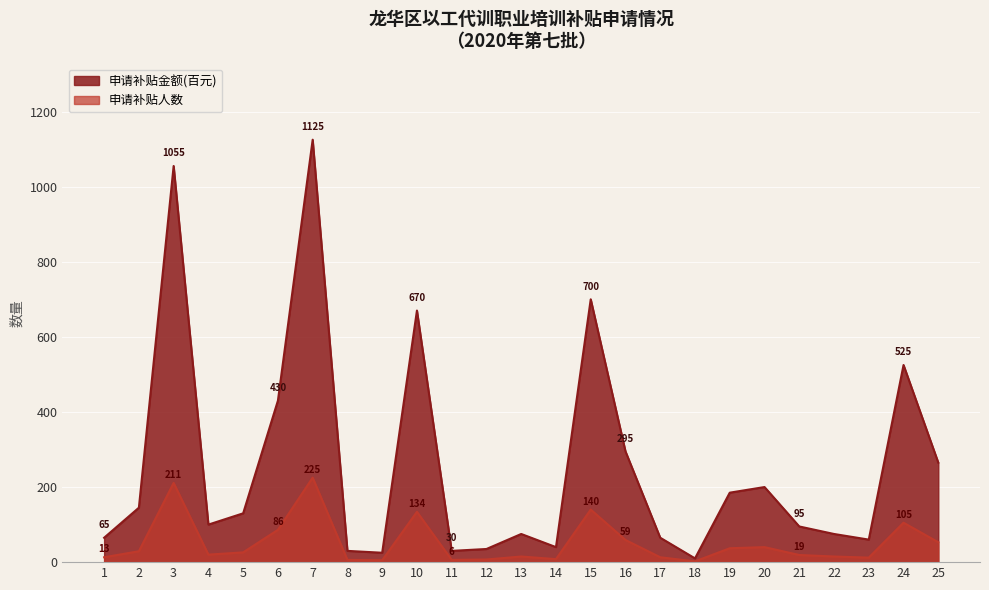

List the series in order of their overall mean, lowest first.

申请补贴金额(百), 申请补贴人数